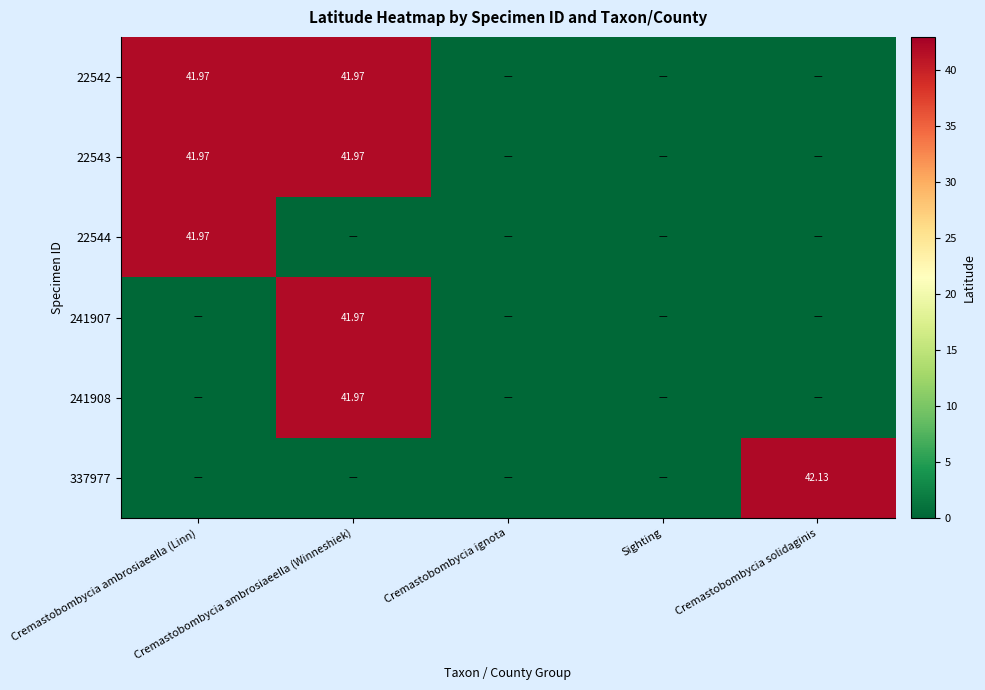

List the series in order of their peak value, lowest first.

22542, 22543, 22544, 241907, 241908, 337977